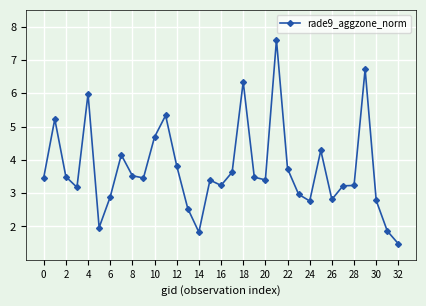

True or false: there are more than 0 points higher than both neighbors.

True